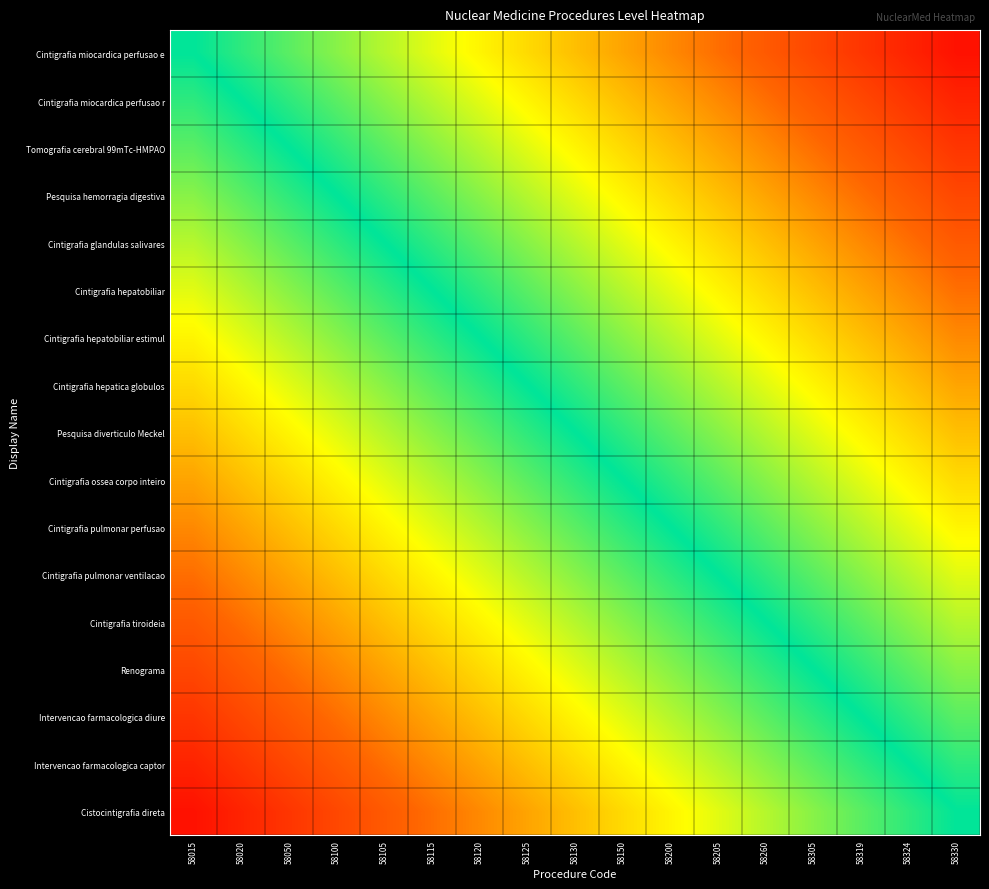

Reading right to left, what are all the values shown in this chart?

Cintigrafia miocardica perfusao e: 58330=0.9	58324=0.9	58319=0.8	58305=0.8	58260=0.7	58205=0.6	58200=0.6	58150=0.5	58130=0.5	58125=0.4	58120=0.4	58115=0.3	58105=0.2	58100=0.2	58050=0.1	58020=0.1	58015=0.0
Cintigrafia miocardica perfusao r: 58330=0.9	58324=0.8	58319=0.8	58305=0.7	58260=0.6	58205=0.6	58200=0.5	58150=0.5	58130=0.4	58125=0.4	58120=0.3	58115=0.2	58105=0.2	58100=0.1	58050=0.1	58020=0.0	58015=-0.1
Tomografia cerebral 99mTc-HMPAO: 58330=0.8	58324=0.8	58319=0.7	58305=0.6	58260=0.6	58205=0.5	58200=0.5	58150=0.4	58130=0.4	58125=0.3	58120=0.2	58115=0.2	58105=0.1	58100=0.1	58050=0.0	58020=-0.1	58015=-0.1
Pesquisa hemorragia digestiva: 58330=0.8	58324=0.7	58319=0.6	58305=0.6	58260=0.5	58205=0.5	58200=0.4	58150=0.4	58130=0.3	58125=0.2	58120=0.2	58115=0.1	58105=0.1	58100=0.0	58050=-0.1	58020=-0.1	58015=-0.2
Cintigrafia glandulas salivares: 58330=0.7	58324=0.6	58319=0.6	58305=0.5	58260=0.5	58205=0.4	58200=0.4	58150=0.3	58130=0.2	58125=0.2	58120=0.1	58115=0.1	58105=0.0	58100=-0.1	58050=-0.1	58020=-0.2	58015=-0.2
Cintigrafia hepatobiliar: 58330=0.6	58324=0.6	58319=0.5	58305=0.5	58260=0.4	58205=0.4	58200=0.3	58150=0.2	58130=0.2	58125=0.1	58120=0.1	58115=0.0	58105=-0.1	58100=-0.1	58050=-0.2	58020=-0.2	58015=-0.3
Cintigrafia hepatobiliar estimul: 58330=0.6	58324=0.5	58319=0.5	58305=0.4	58260=0.4	58205=0.3	58200=0.2	58150=0.2	58130=0.1	58125=0.1	58120=0.0	58115=-0.1	58105=-0.1	58100=-0.2	58050=-0.2	58020=-0.3	58015=-0.4
Cintigrafia hepatica globulos: 58330=0.5	58324=0.5	58319=0.4	58305=0.4	58260=0.3	58205=0.2	58200=0.2	58150=0.1	58130=0.1	58125=0.0	58120=-0.1	58115=-0.1	58105=-0.2	58100=-0.2	58050=-0.3	58020=-0.4	58015=-0.4
Pesquisa diverticulo Meckel: 58330=0.5	58324=0.4	58319=0.4	58305=0.3	58260=0.2	58205=0.2	58200=0.1	58150=0.1	58130=0.0	58125=-0.1	58120=-0.1	58115=-0.2	58105=-0.2	58100=-0.3	58050=-0.4	58020=-0.4	58015=-0.5
Cintigrafia ossea corpo inteiro: 58330=0.4	58324=0.4	58319=0.3	58305=0.2	58260=0.2	58205=0.1	58200=0.1	58150=0.0	58130=-0.1	58125=-0.1	58120=-0.2	58115=-0.2	58105=-0.3	58100=-0.4	58050=-0.4	58020=-0.5	58015=-0.5
Cintigrafia pulmonar perfusao: 58330=0.4	58324=0.3	58319=0.2	58305=0.2	58260=0.1	58205=0.1	58200=0.0	58150=-0.1	58130=-0.1	58125=-0.2	58120=-0.2	58115=-0.3	58105=-0.4	58100=-0.4	58050=-0.5	58020=-0.5	58015=-0.6
Cintigrafia pulmonar ventilacao: 58330=0.3	58324=0.2	58319=0.2	58305=0.1	58260=0.1	58205=0.0	58200=-0.1	58150=-0.1	58130=-0.2	58125=-0.2	58120=-0.3	58115=-0.4	58105=-0.4	58100=-0.5	58050=-0.5	58020=-0.6	58015=-0.6
Cintigrafia tiroideia: 58330=0.2	58324=0.2	58319=0.1	58305=0.1	58260=0.0	58205=-0.1	58200=-0.1	58150=-0.2	58130=-0.2	58125=-0.3	58120=-0.4	58115=-0.4	58105=-0.5	58100=-0.5	58050=-0.6	58020=-0.6	58015=-0.7
Renograma: 58330=0.2	58324=0.1	58319=0.1	58305=0.0	58260=-0.1	58205=-0.1	58200=-0.2	58150=-0.2	58130=-0.3	58125=-0.4	58120=-0.4	58115=-0.5	58105=-0.5	58100=-0.6	58050=-0.6	58020=-0.7	58015=-0.8
Intervencao farmacologica diure: 58330=0.1	58324=0.1	58319=0.0	58305=-0.1	58260=-0.1	58205=-0.2	58200=-0.2	58150=-0.3	58130=-0.4	58125=-0.4	58120=-0.5	58115=-0.5	58105=-0.6	58100=-0.6	58050=-0.7	58020=-0.8	58015=-0.8
Intervencao farmacologica captor: 58330=0.1	58324=0.0	58319=-0.1	58305=-0.1	58260=-0.2	58205=-0.2	58200=-0.3	58150=-0.4	58130=-0.4	58125=-0.5	58120=-0.5	58115=-0.6	58105=-0.6	58100=-0.7	58050=-0.8	58020=-0.8	58015=-0.9
Cistocintigrafia direta: 58330=0.0	58324=-0.1	58319=-0.1	58305=-0.2	58260=-0.2	58205=-0.3	58200=-0.4	58150=-0.4	58130=-0.5	58125=-0.5	58120=-0.6	58115=-0.6	58105=-0.7	58100=-0.8	58050=-0.8	58020=-0.9	58015=-0.9